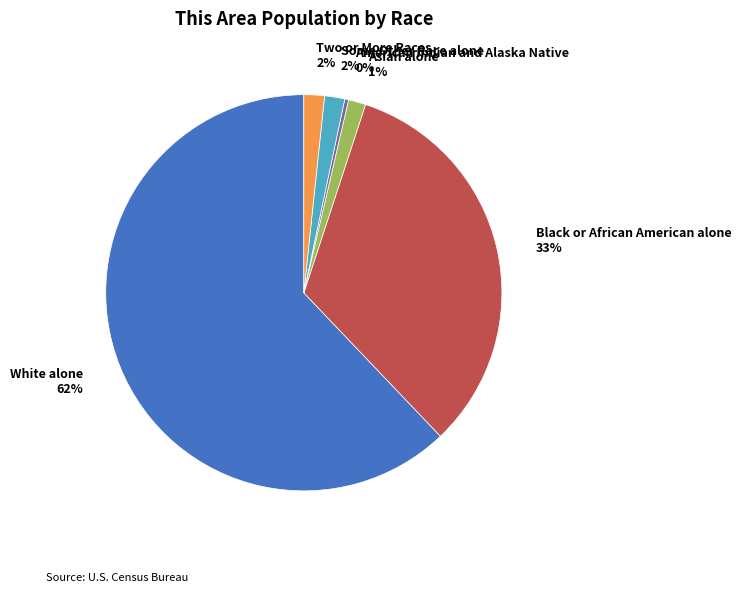

Count the number of slices in the pie.

6